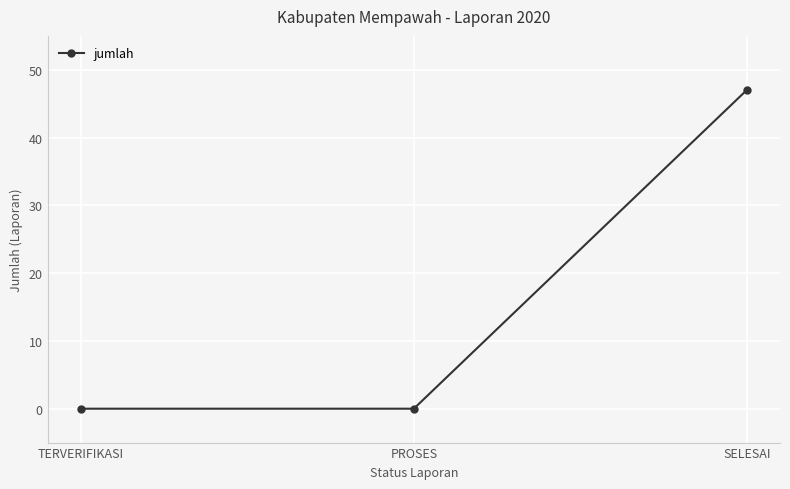

What position from the left is SELESAI?

3